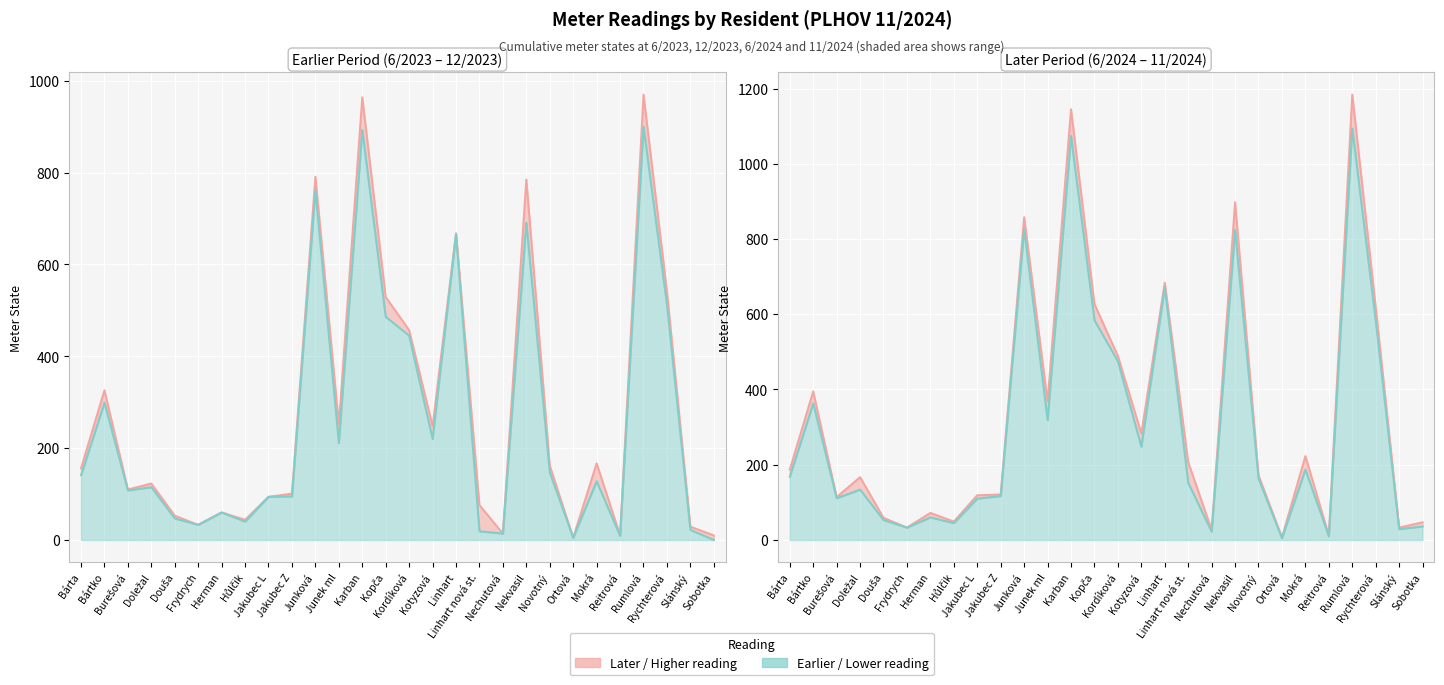

The value of STAV 12/2023 at Bártko is 81. True or false?

False